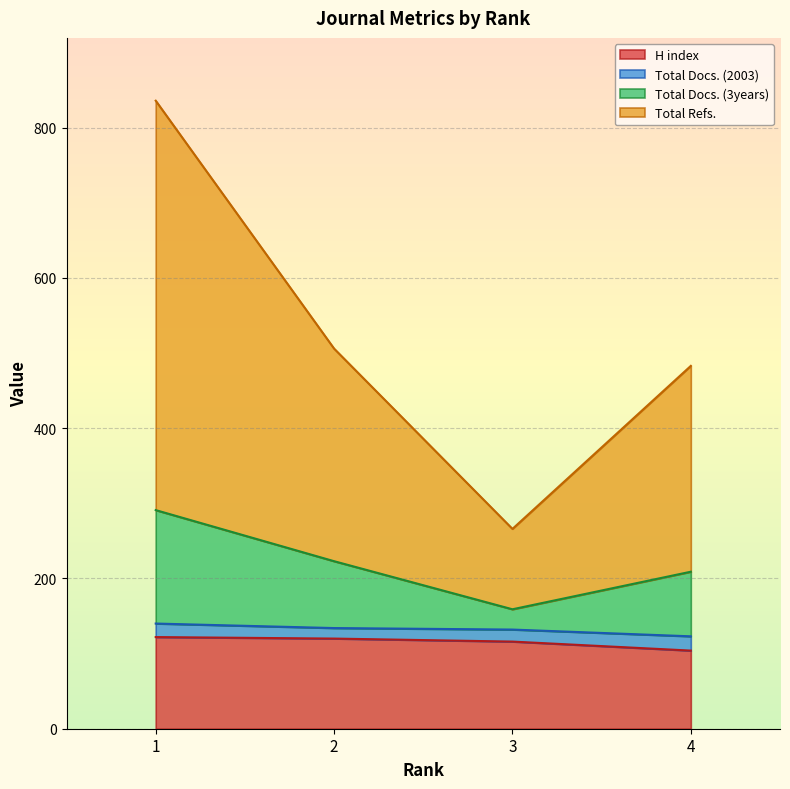

At which category is the sum across all series the highest?

1